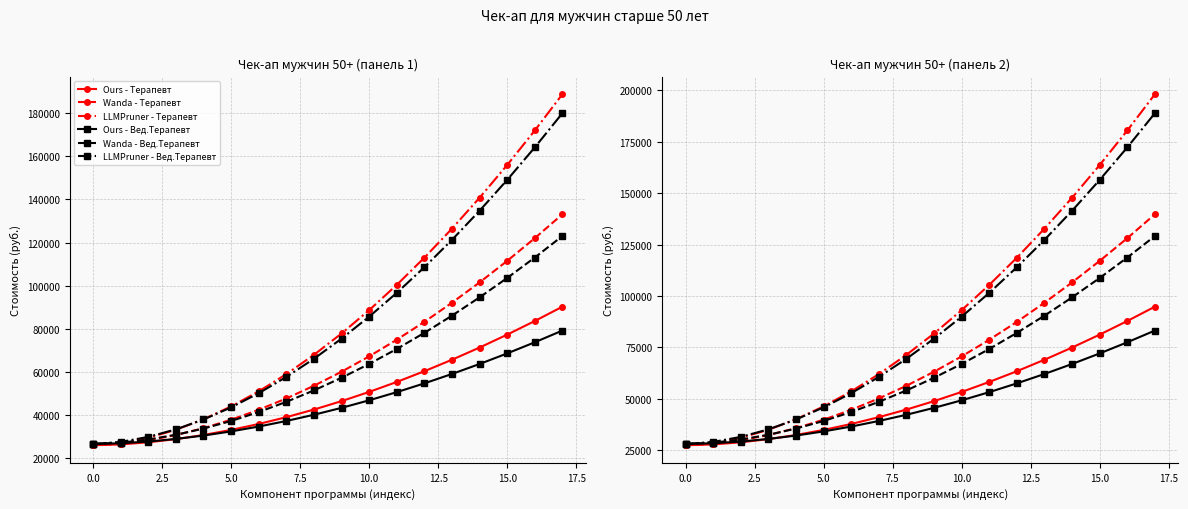

True or false: Ours - Терапевт and Wanda - Терапевт cross at least once.

False